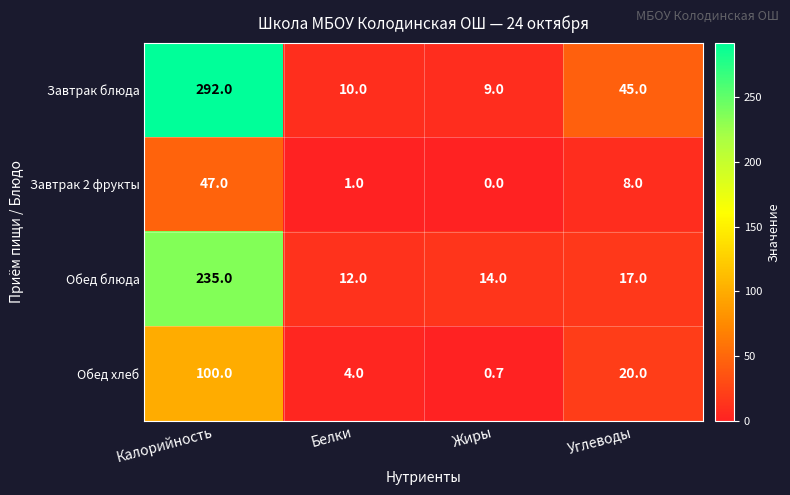

The Обед блюда series shows 12.0 at Белки. True or false?

True